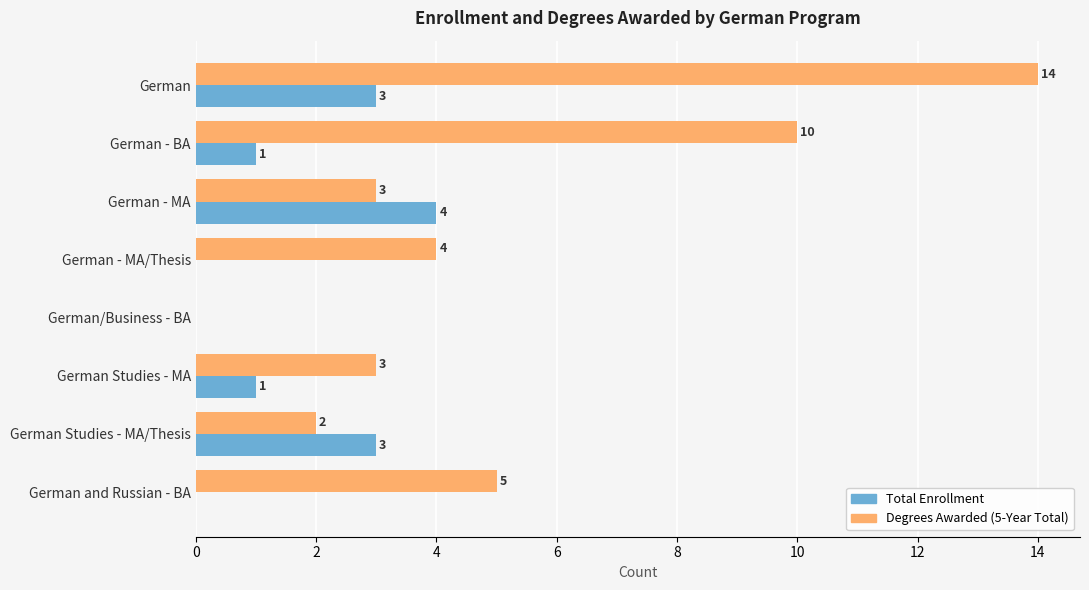

At which category is the sum across all series the highest?

German